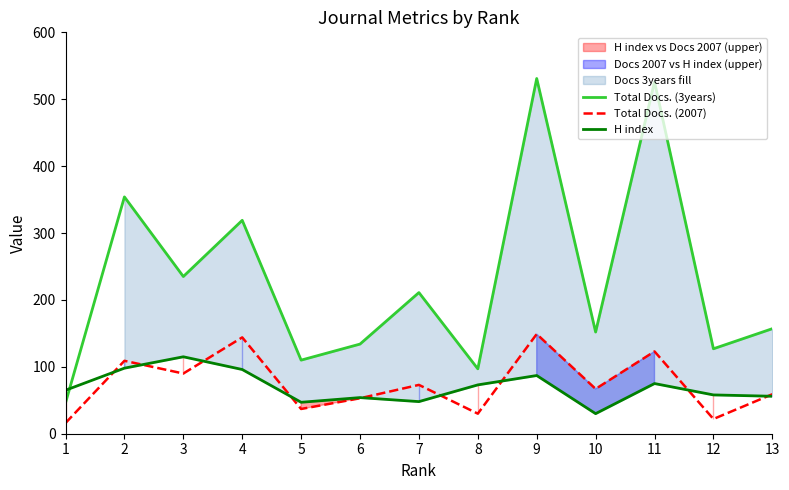

How many lines are shown in the chart?

3